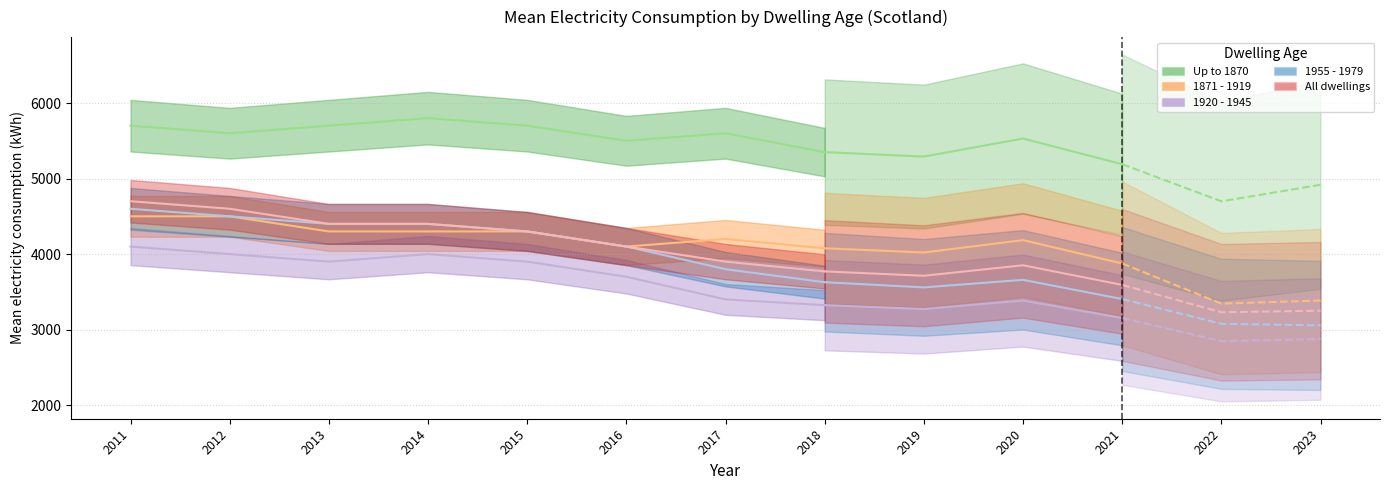

How many distinct data groups are displayed?

5